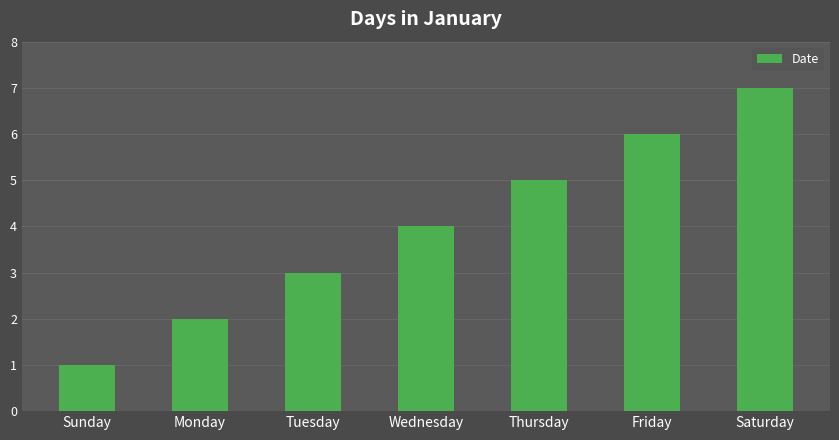

Does the chart contain stacked bars?

No